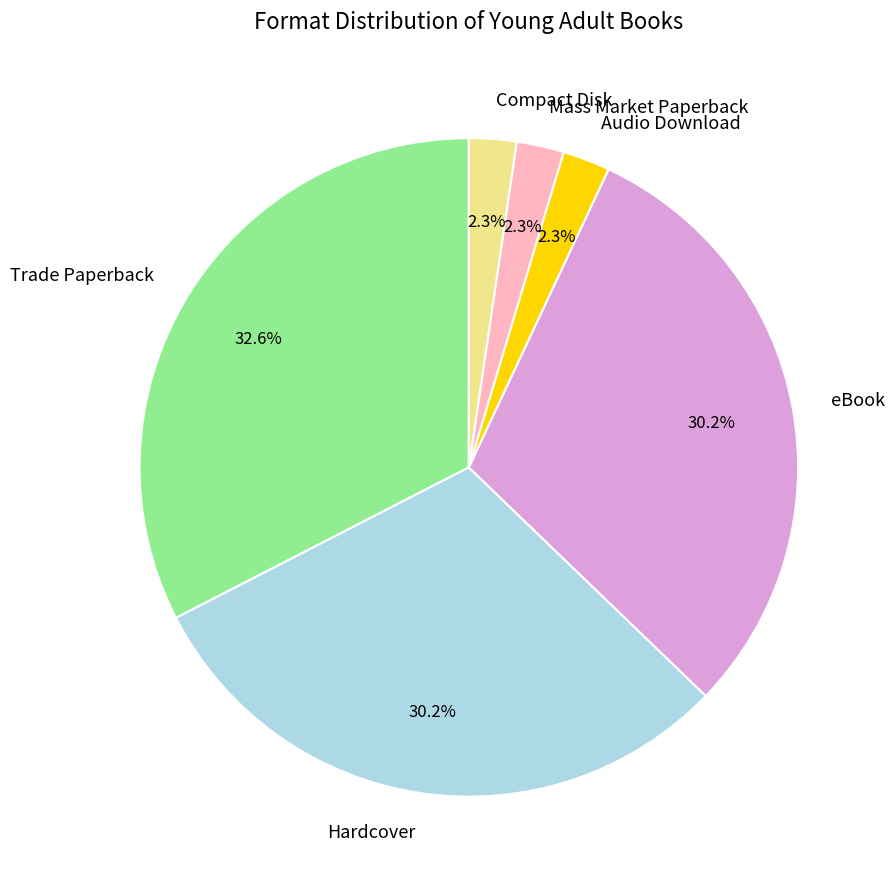

To the nearest percent, what is the average slice percentage?

17%